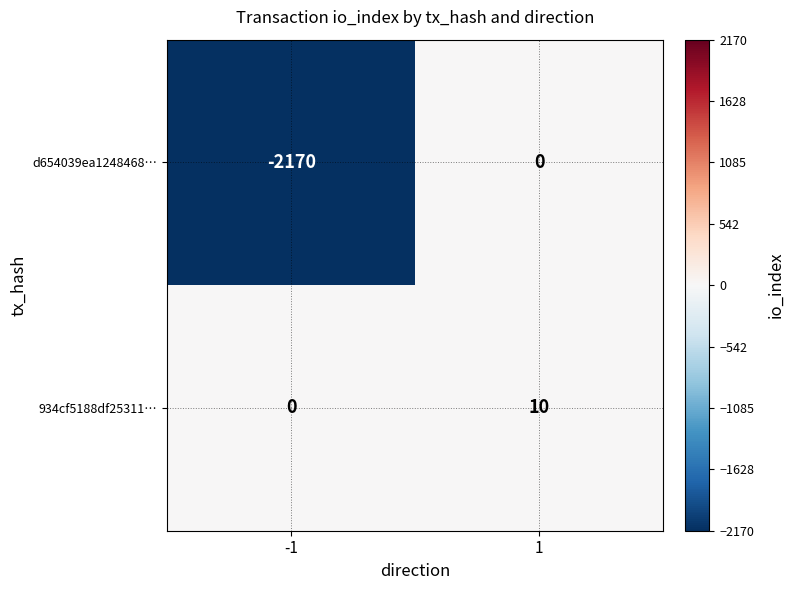

Read the d654039ea1248468… value at -1.

-2170